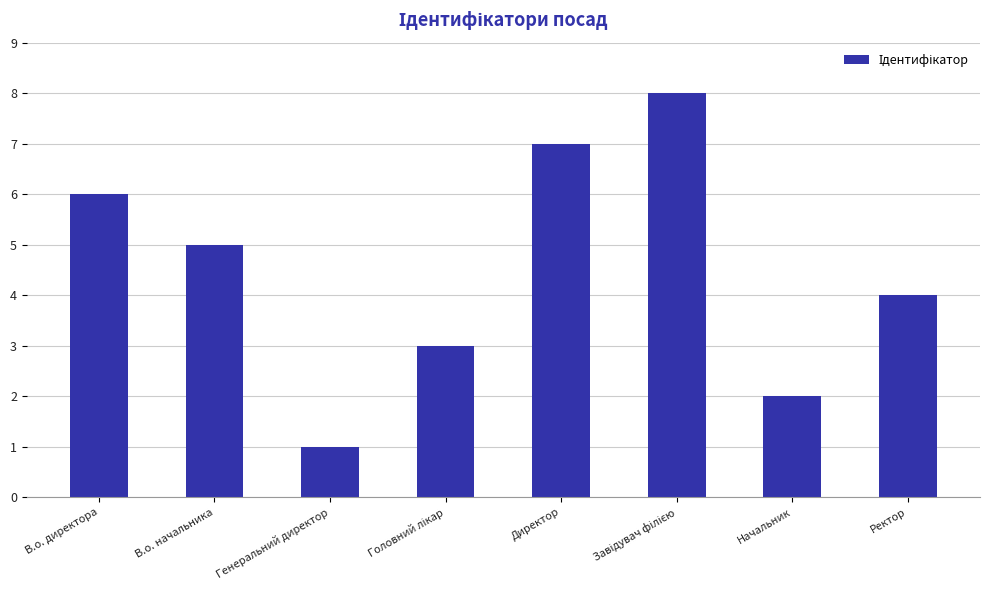

What is the maximum value shown in the chart?

8